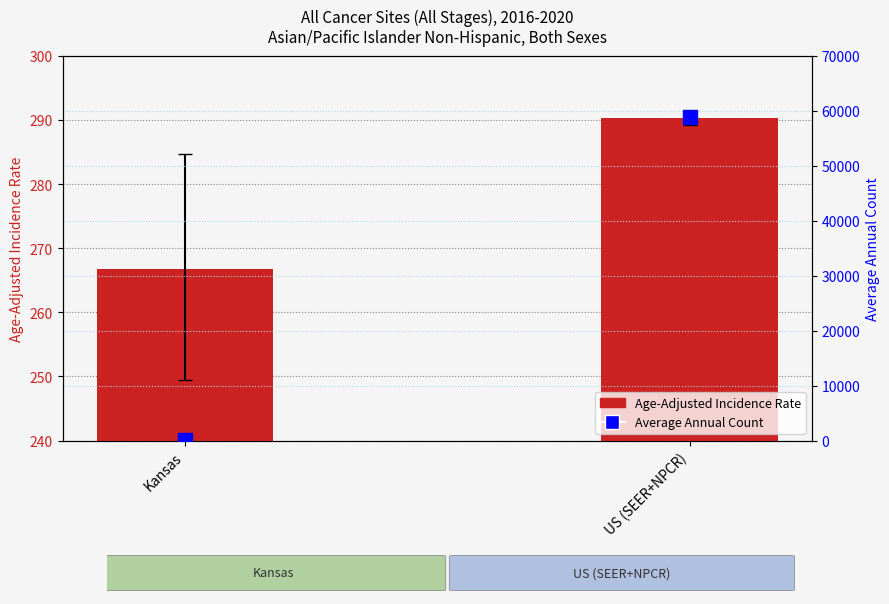

What is the average value of the Average Annual Count series?

29527.0